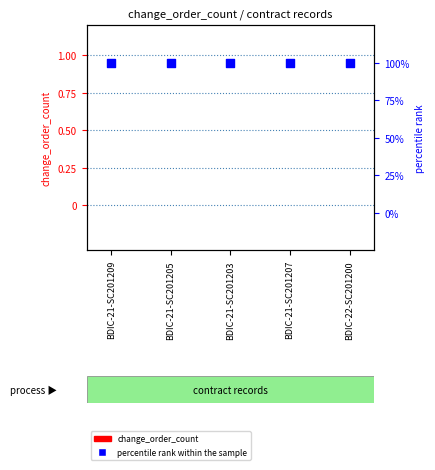

Which series has the largest Y range (max minus min)?

change_order_count